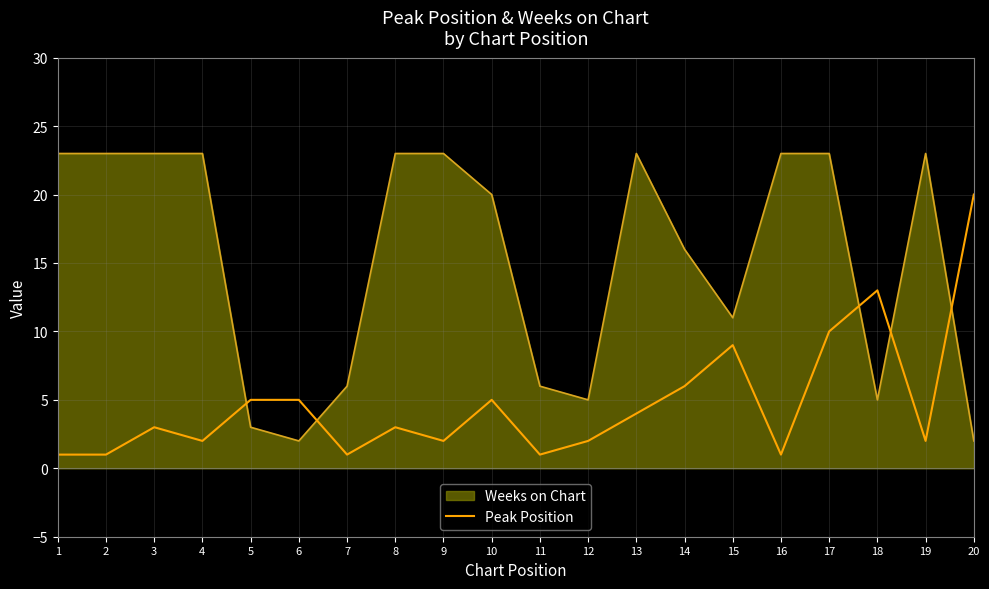

How many lines are shown in the chart?

2